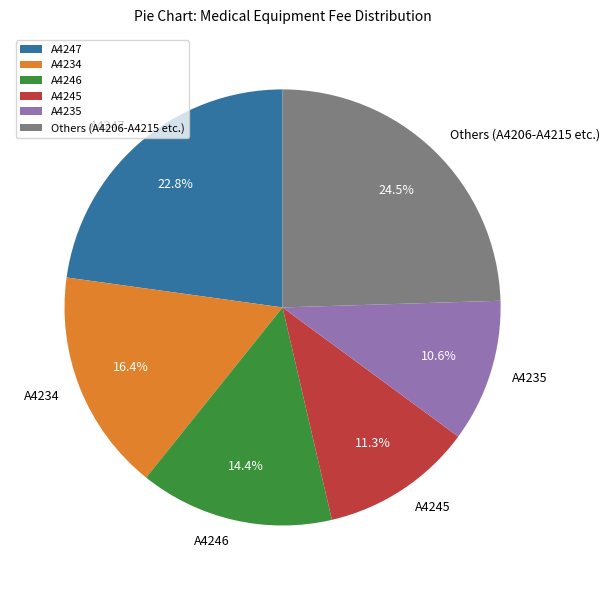

Which slice is the smallest?

A4235